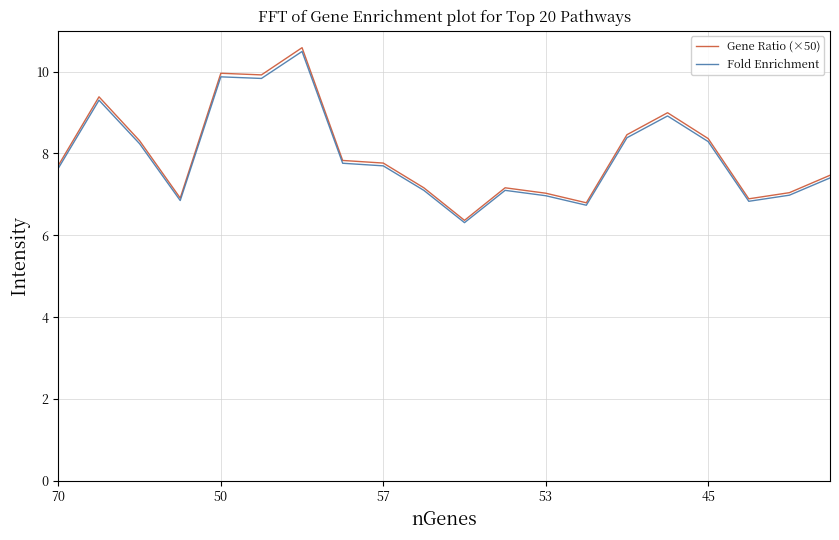

What is the maximum value shown in the chart?

10.6